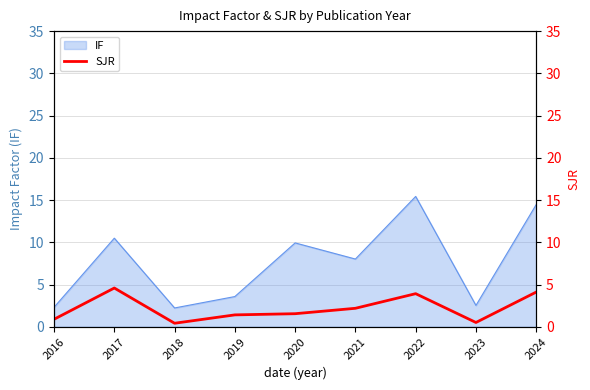

At which category does the data reach its first local valley?

2018